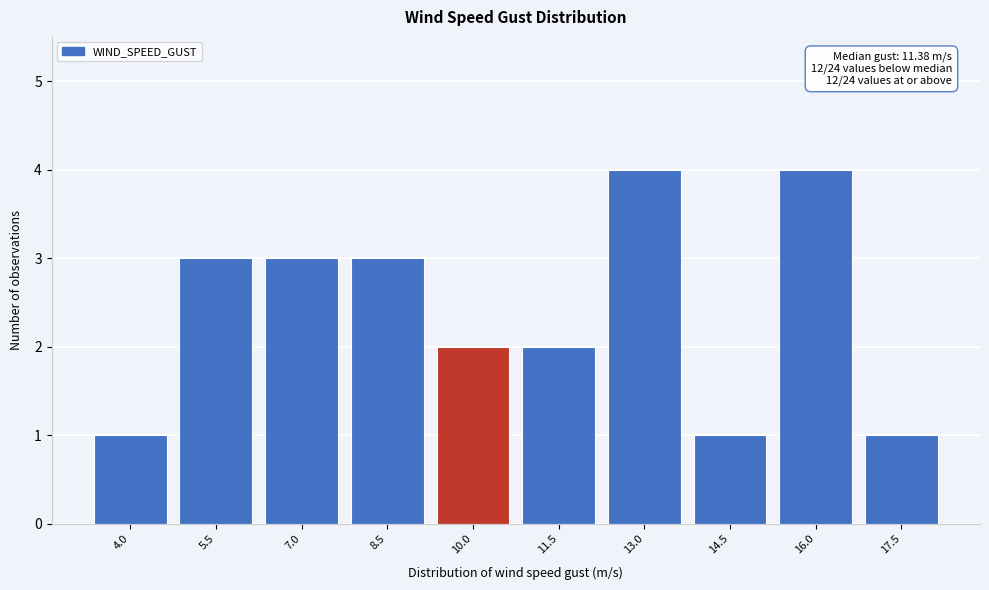

Reading left to right, list all the values displayed in this chart.

4.0=1	5.5=3	7.0=3	8.5=3	10.0=2	11.5=2	13.0=4	14.5=1	16.0=4	17.5=1